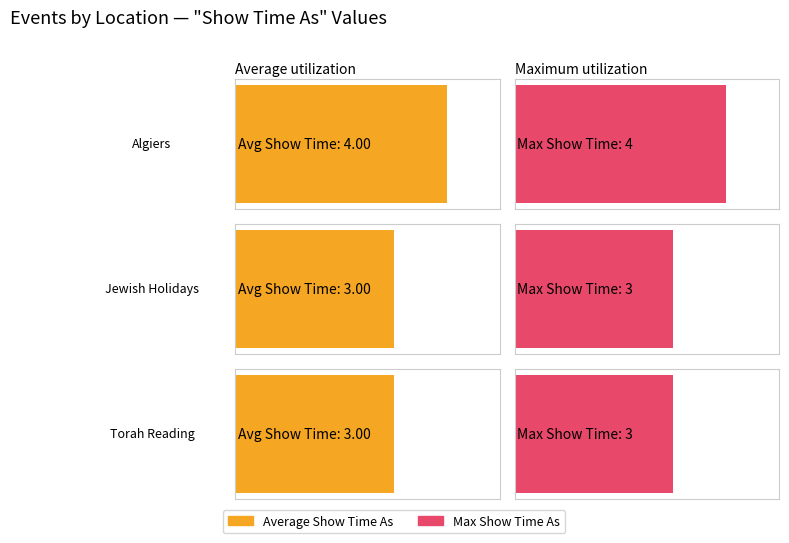

Where is the data nearest to the value 3?

Jewish Holidays